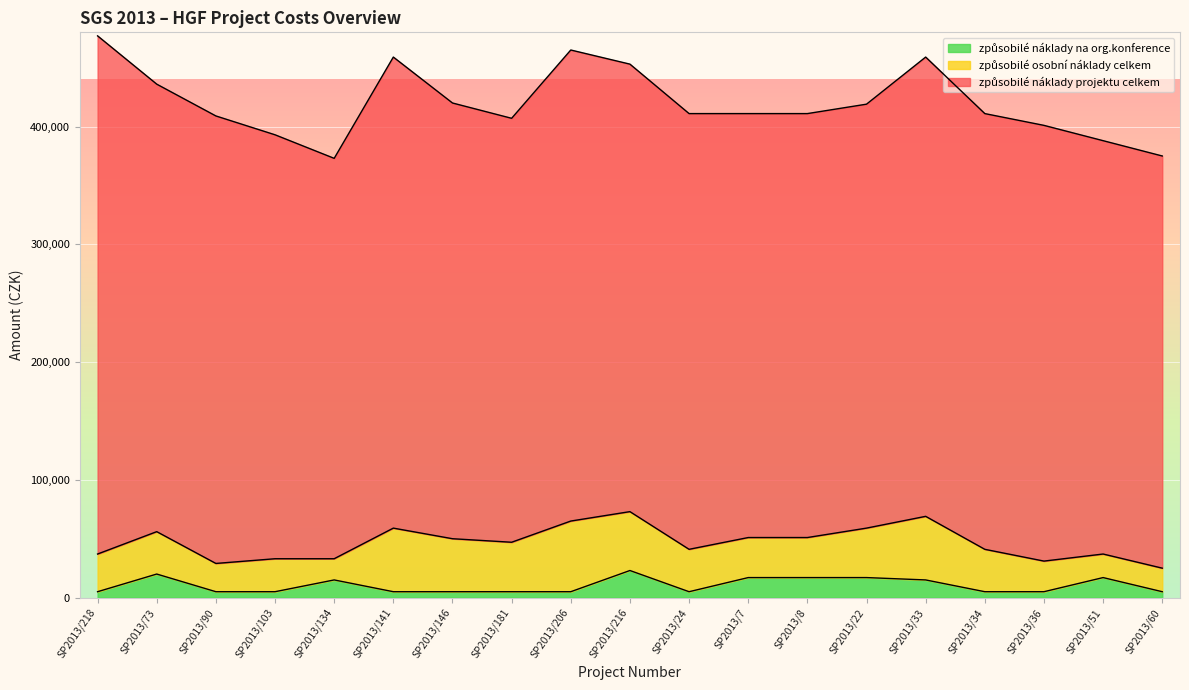

True or false: způsobilé náklady na org.konference and způsobilé osobní náklady celkem intersect in this chart.

False